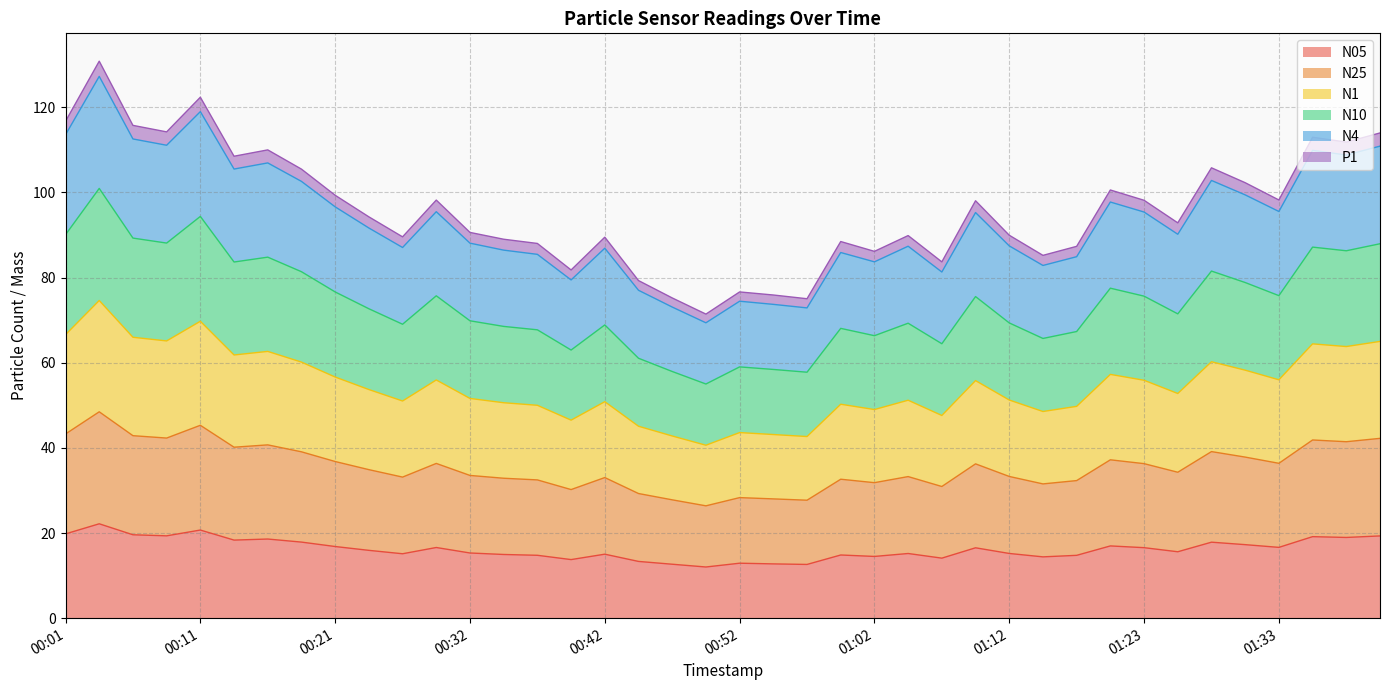

What is the lowest value of the N05 series?

12.0